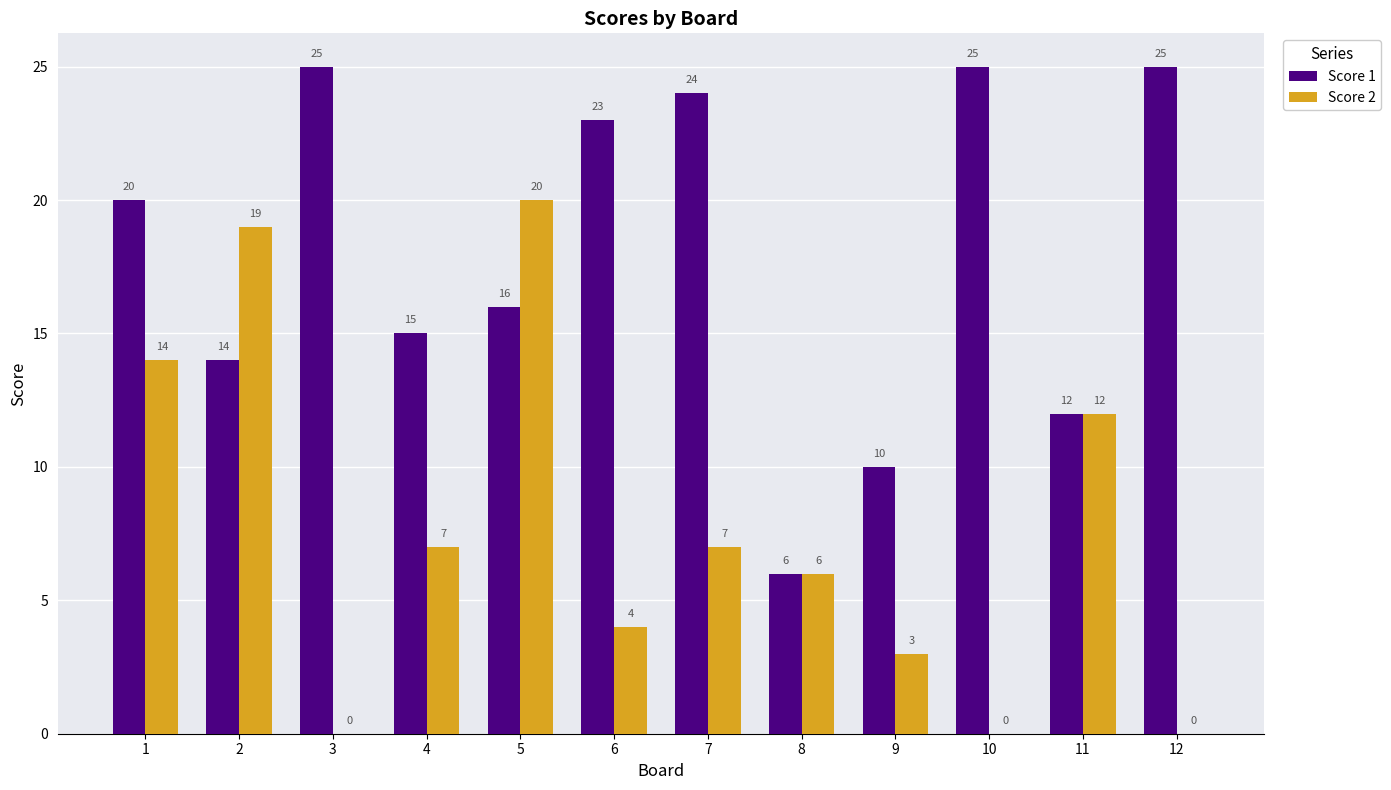

Which series has the largest range (max minus min)?

Score 2